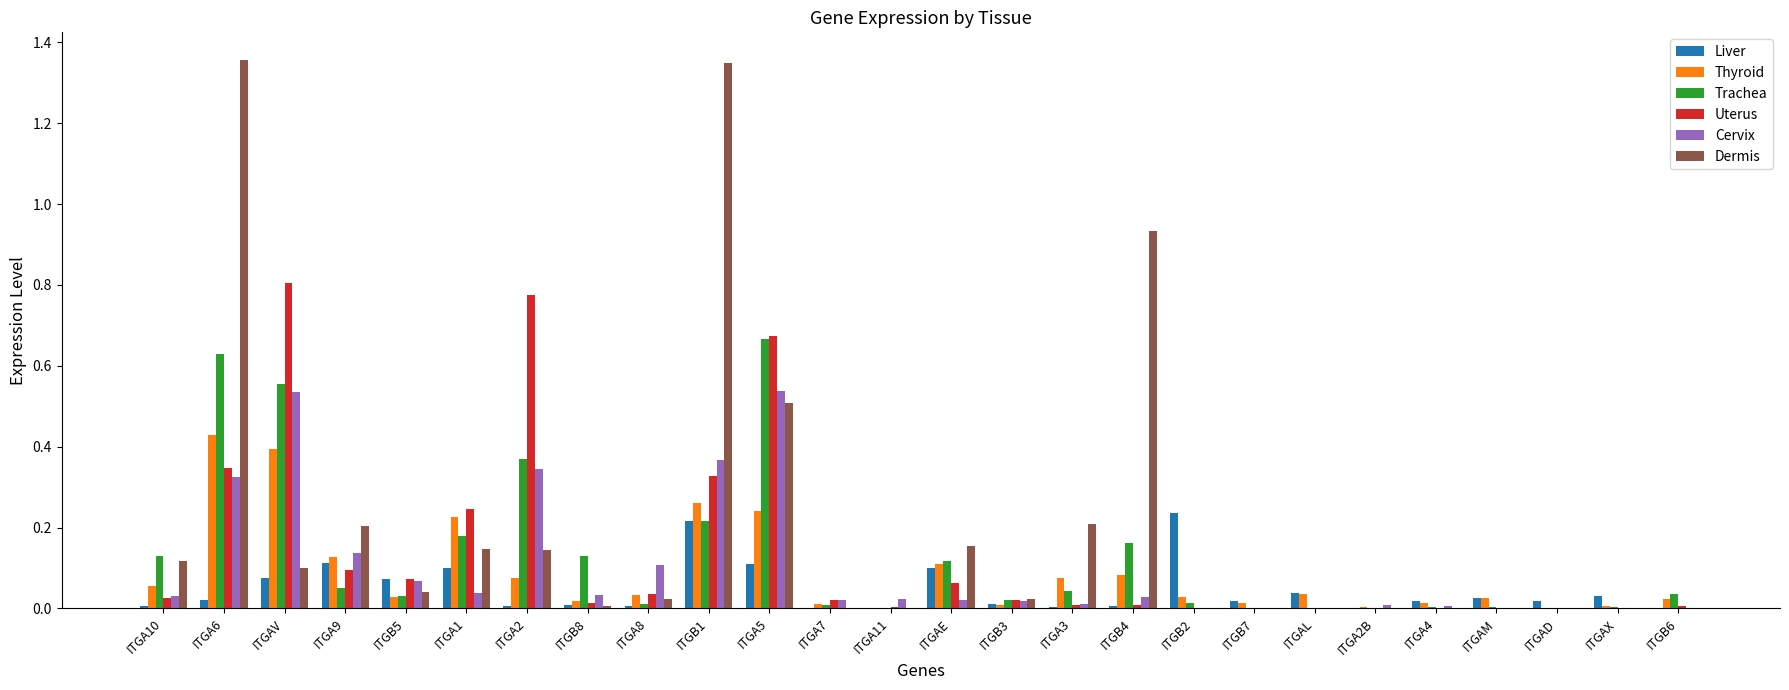

What is the sum of all Uterus values?

3.5